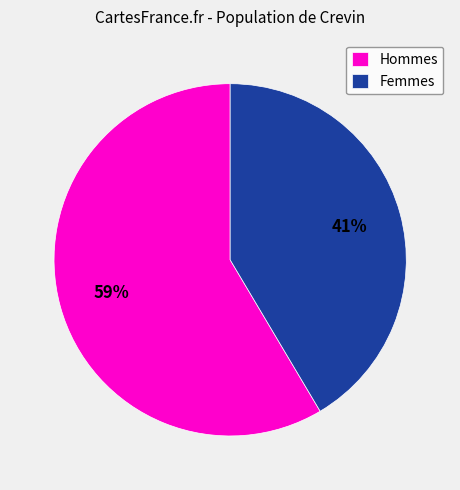

Is it true that Femmes is 41% of the pie?

True